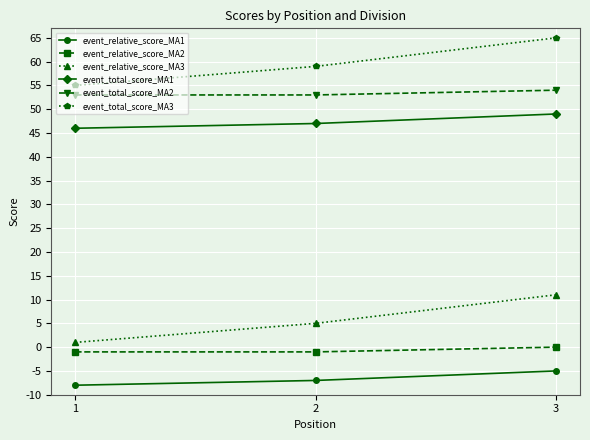

The event_total_score_MA1 series shows 28 at 3. True or false?

False